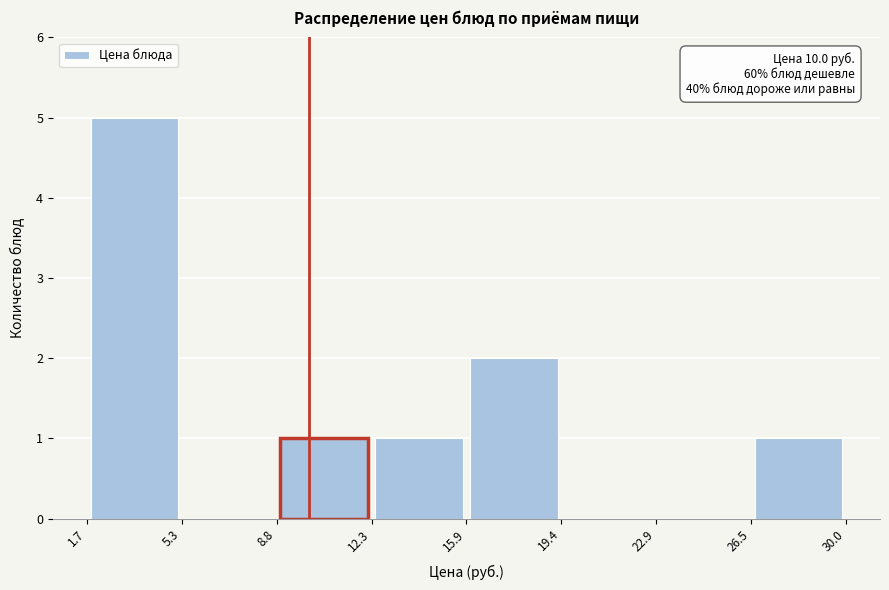

Which range on the x-axis has the tallest bar?

1.7 to 5.3